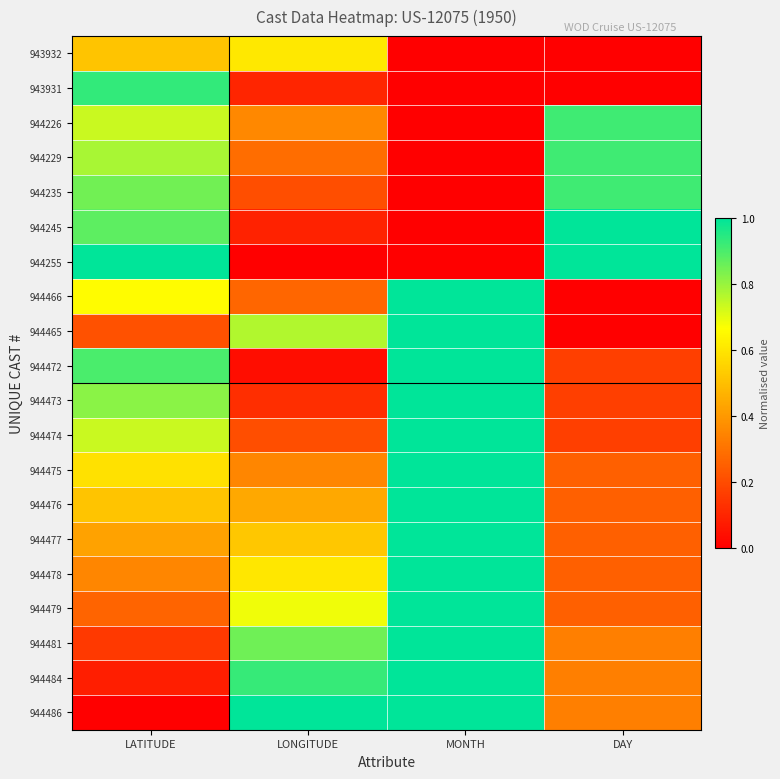

Between LONGITUDE and MONTH, which series saw the biggest shift?

944472